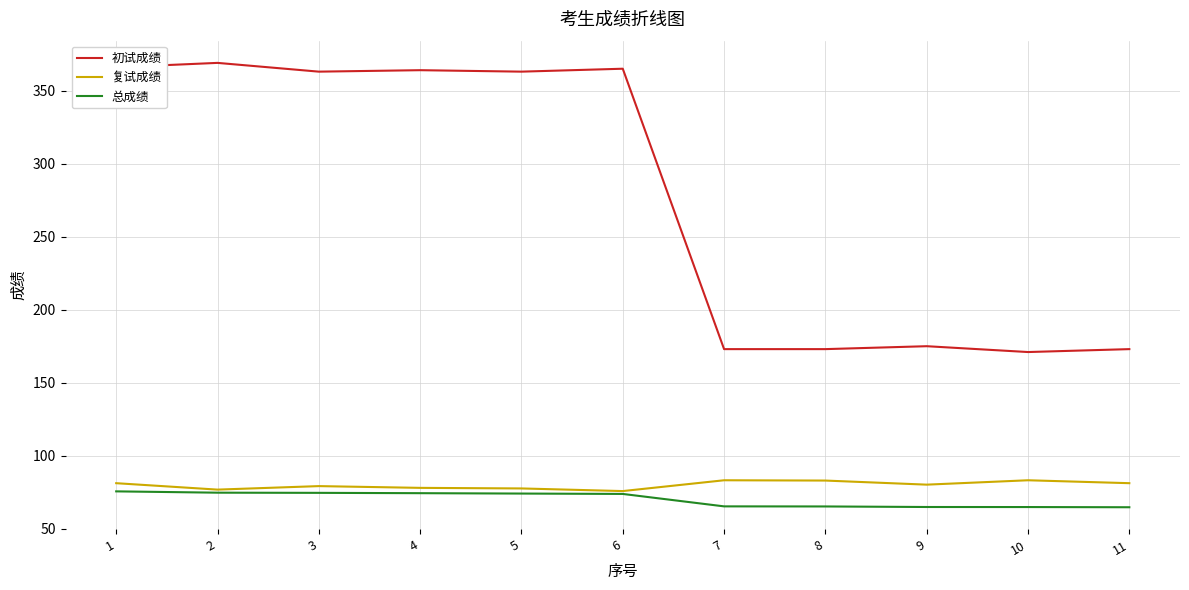

The 总成绩 series shows 113.0 at 8. True or false?

False